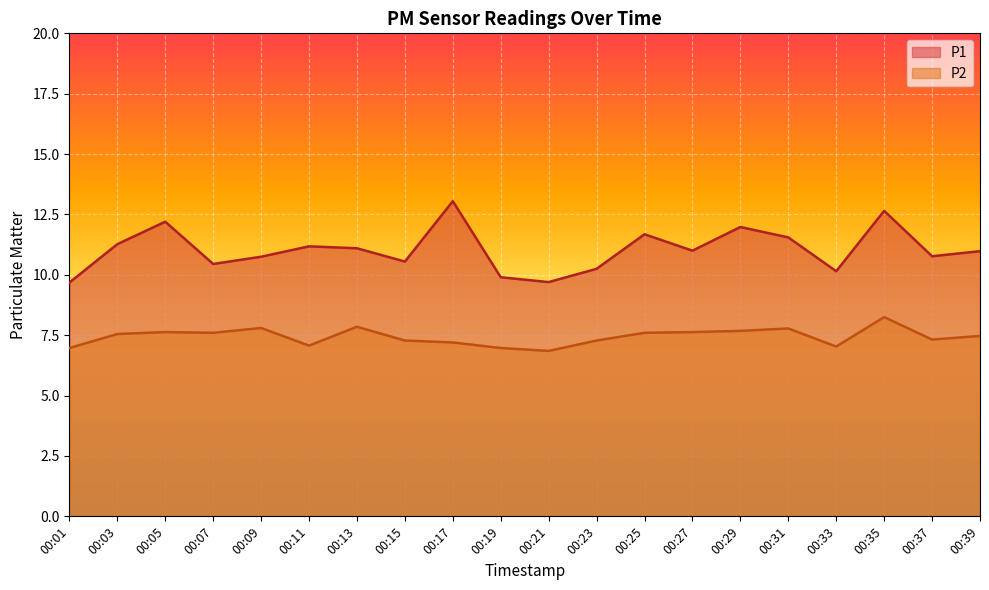

Rank the series by their maximum value, from highest to lowest.

P1, P2